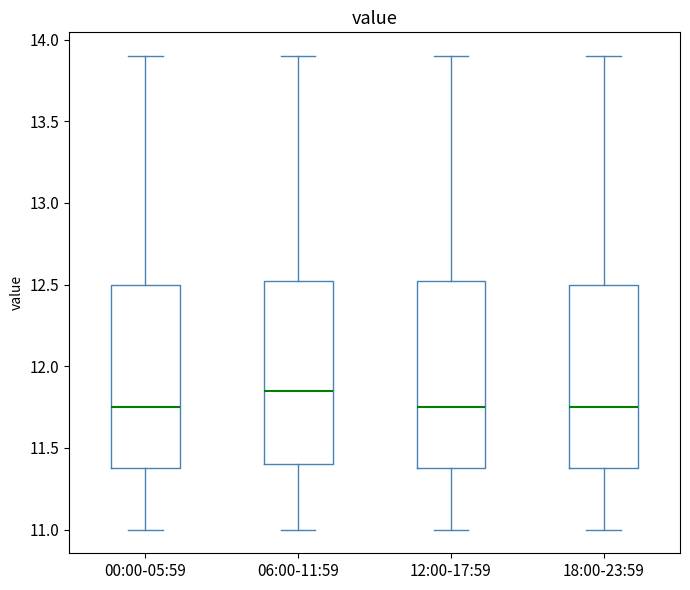

Reading left to right, transcribe this box plot: for each box, give where its median line is, the range the box spans, and where its two whiskers end, as read against the y-axis. The values are not printed on the chart, so give them approximately, as read against the axis.

00:00-05:59: median 11.75, box 11.40 to 12.50, whiskers 11.00 to 13.90
06:00-11:59: median 11.85, box 11.40 to 12.55, whiskers 11.00 to 13.90
12:00-17:59: median 11.75, box 11.40 to 12.55, whiskers 11.00 to 13.90
18:00-23:59: median 11.75, box 11.40 to 12.50, whiskers 11.00 to 13.90